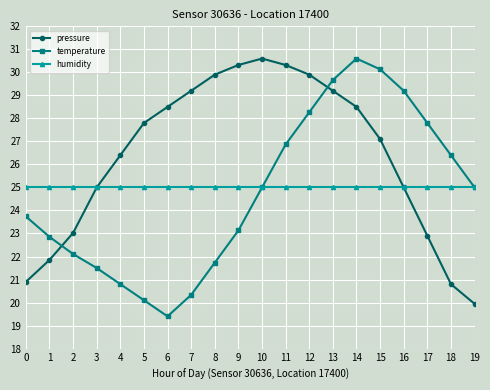

At how many categories does at least one series exceed 26?

15